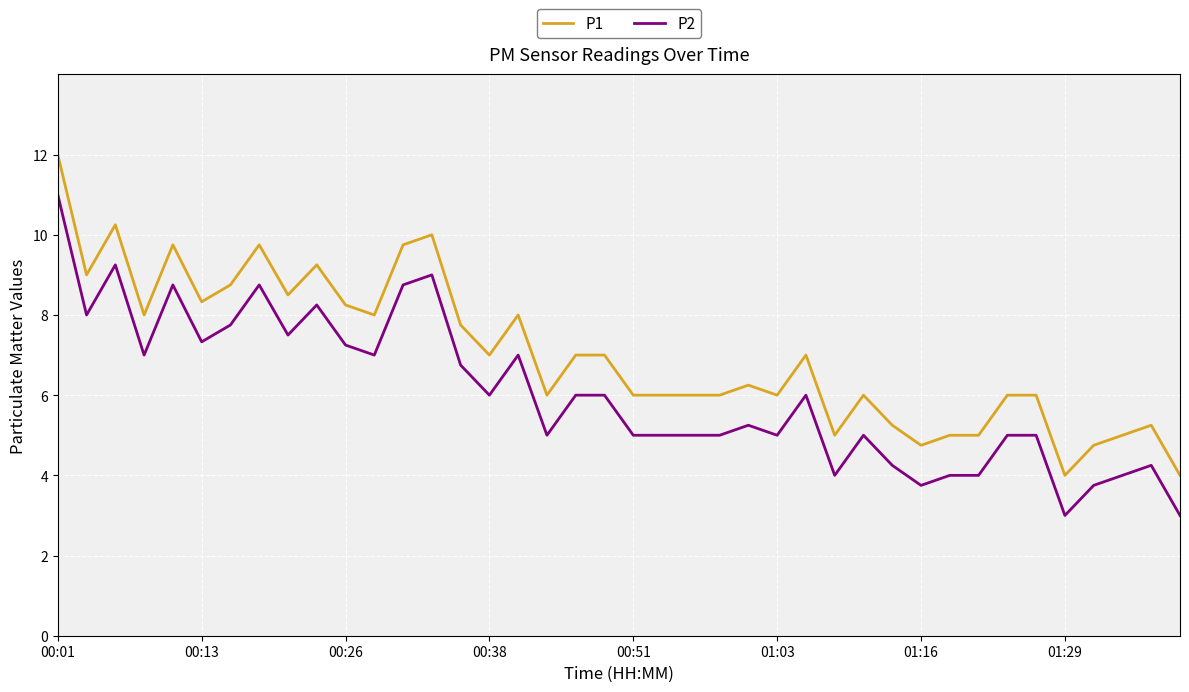

What is the average value of the P1 series?

7.0